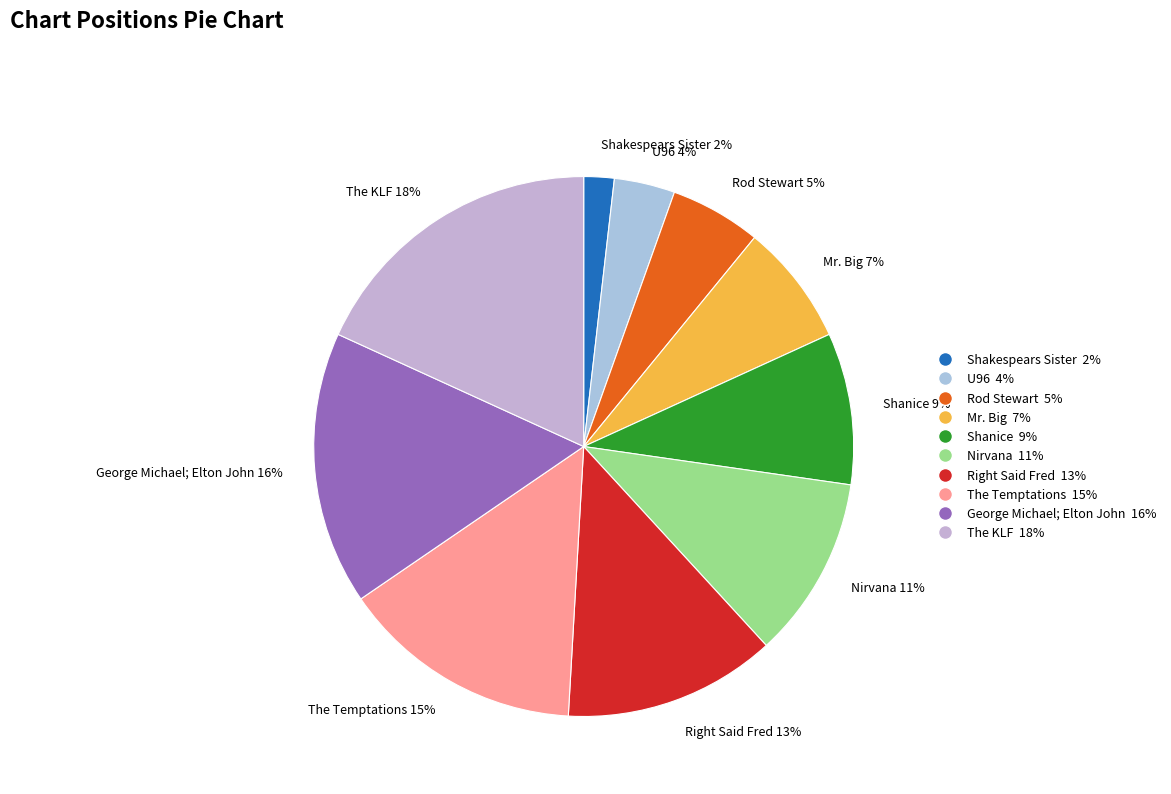

To the nearest percent, what percentage of the pie is Shanice?

9%